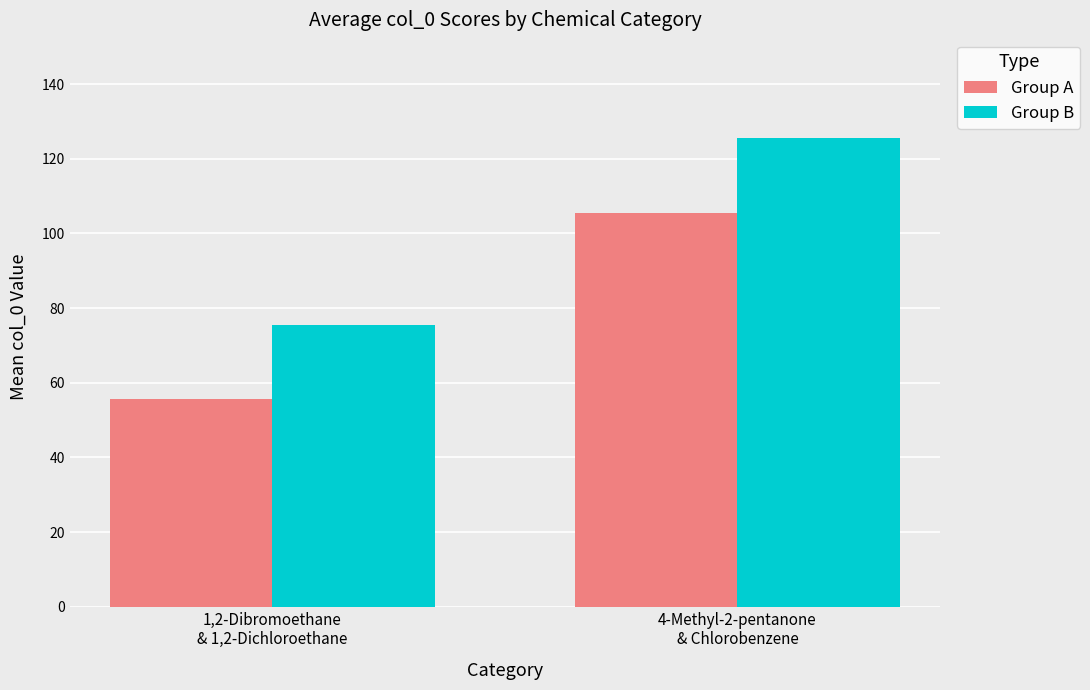

Which series has the widest spread of values?

Group B